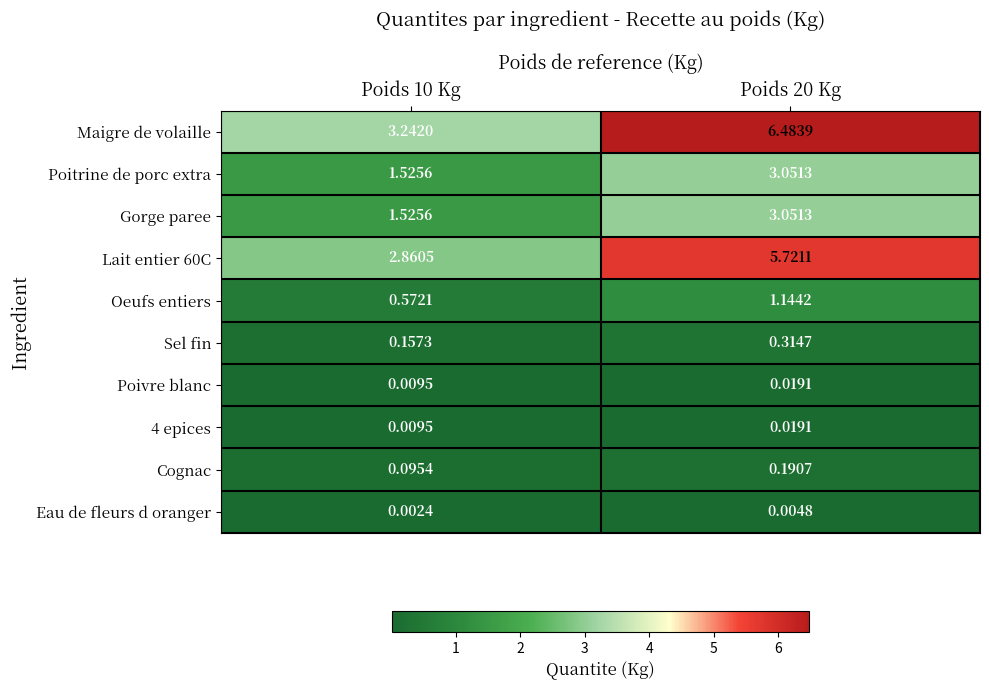

How many data points does each series have?

2